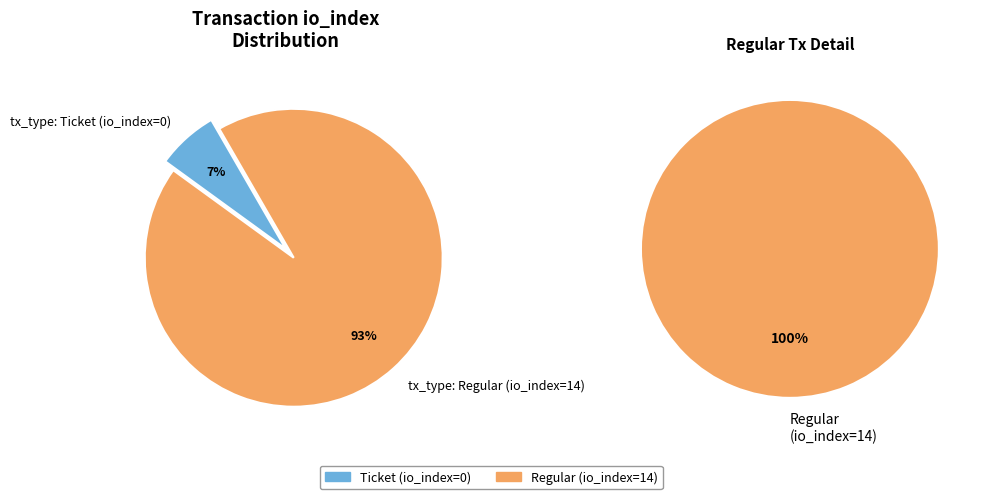

Is it true that tx_type: Regular (io_index=14) is 100% of the pie?

True